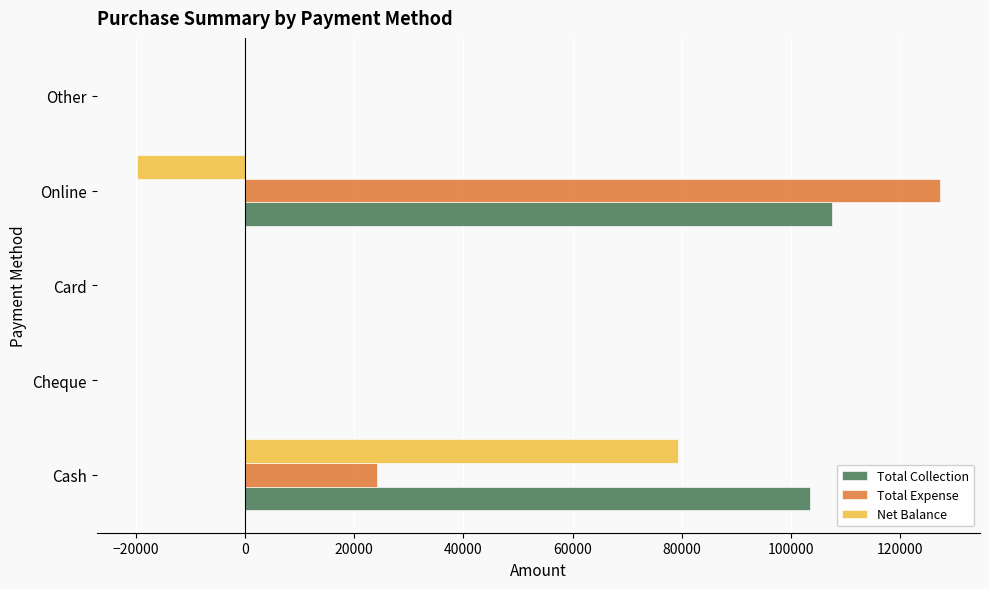

Which series changed the most between Cash and Cheque?

Total Collection